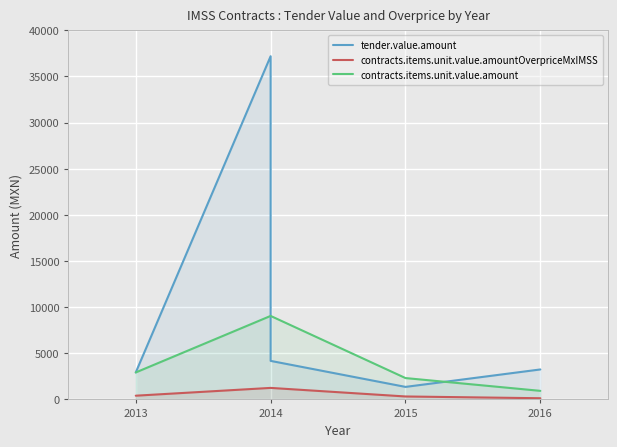

True or false: tender.value.amount has more than 1 points higher than both neighbors.

False